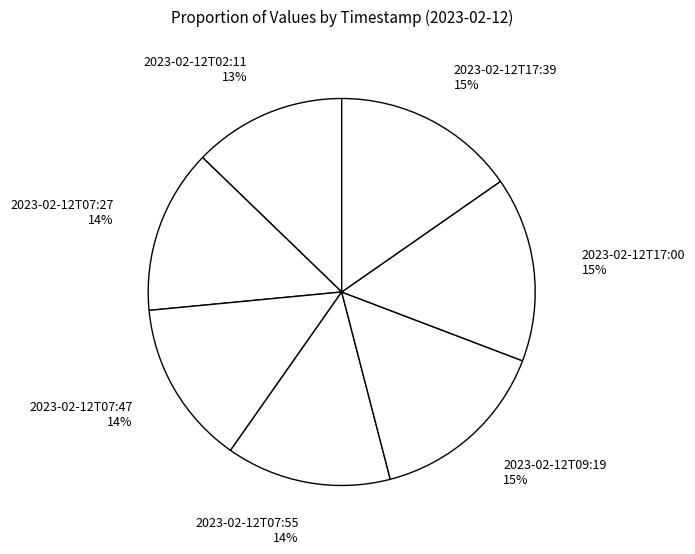

Which has a higher value, 2023-02-12T17:00 15% or 2023-02-12T07:27 14%?

2023-02-12T17:00 15%